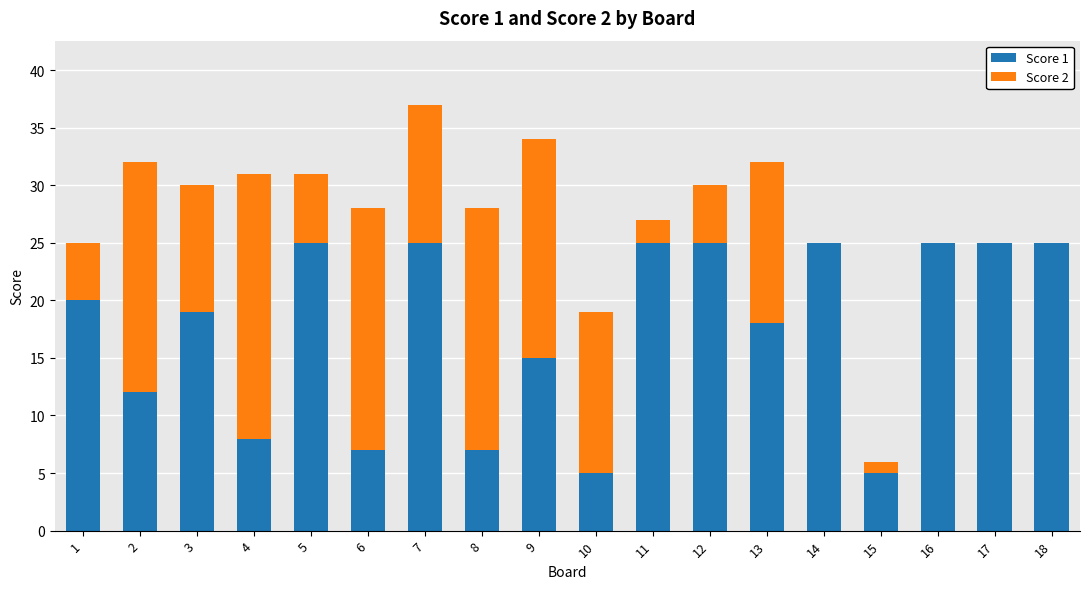

True or false: Score 1 has a value of 25 at 17.

True